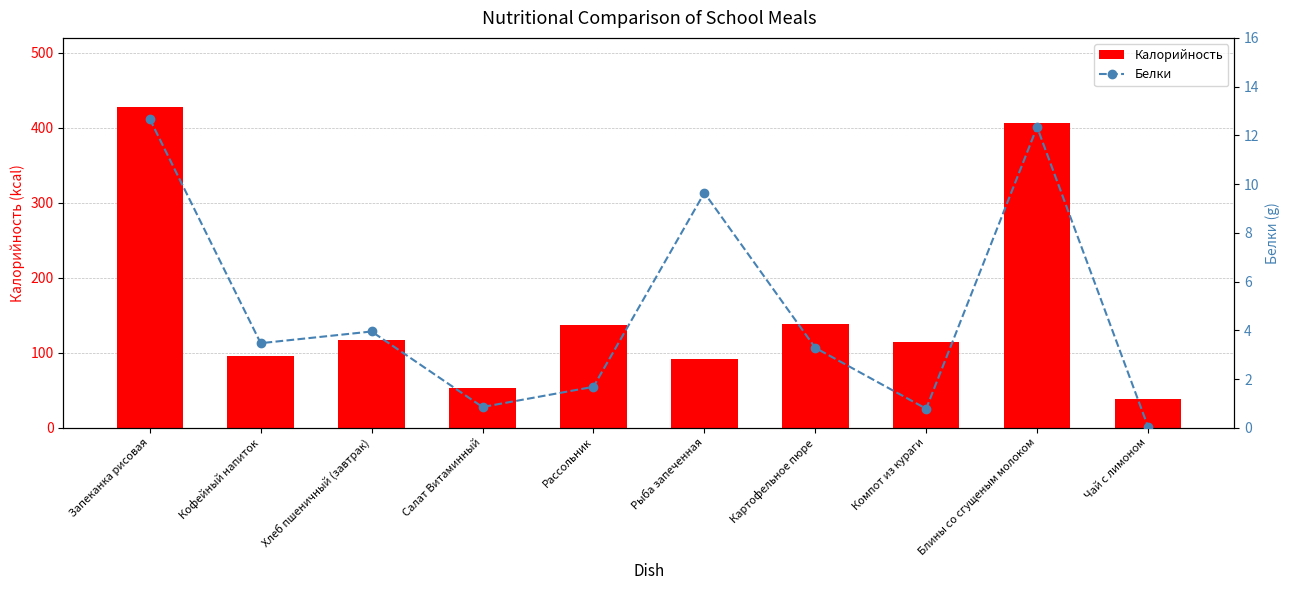

Where is Калорийность nearest to the value 232?

Картофельное пюре